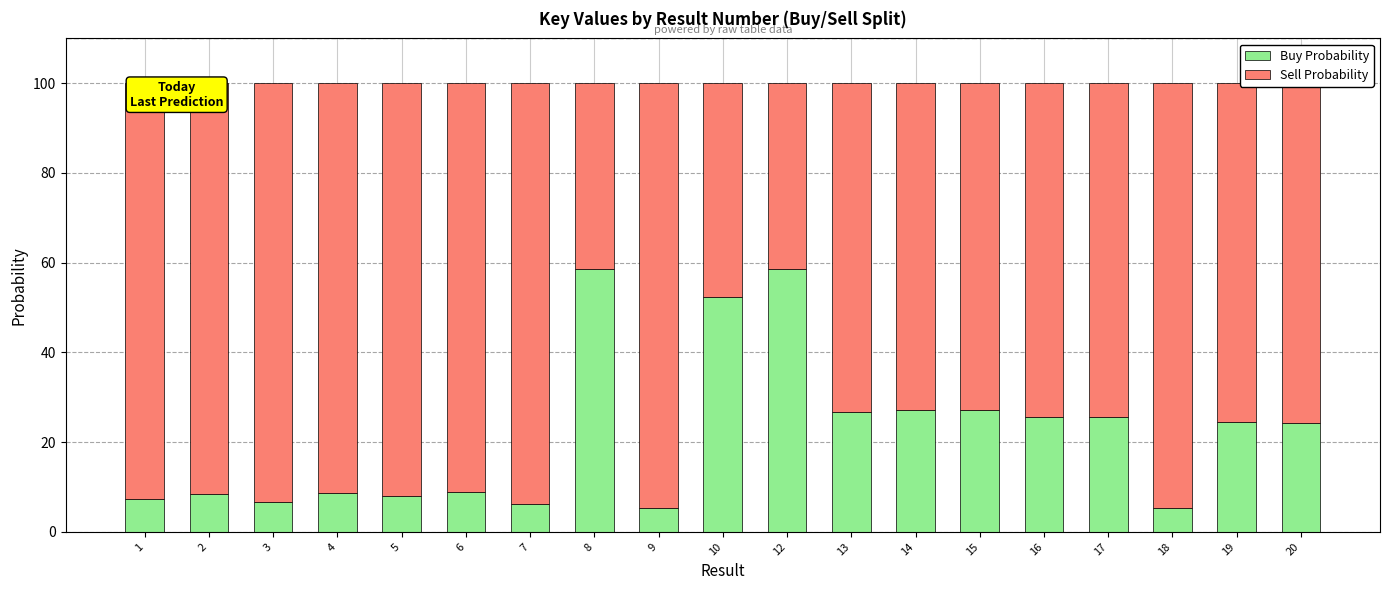

What is the total value across all series at 8?

100.0